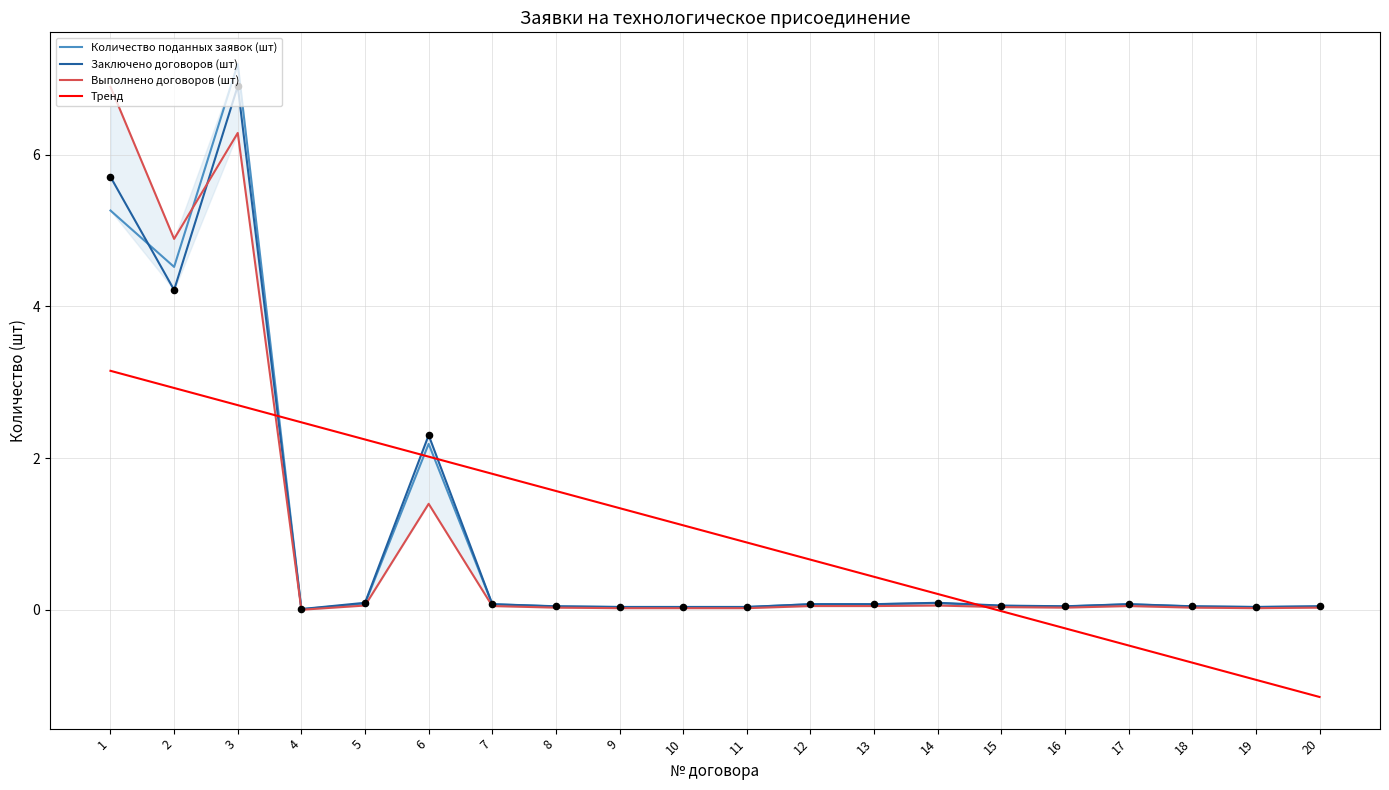

Is the value of Выполнено договоров (шт) at 2 greater than the value of Заключено договоров (шт) at 6?

Yes